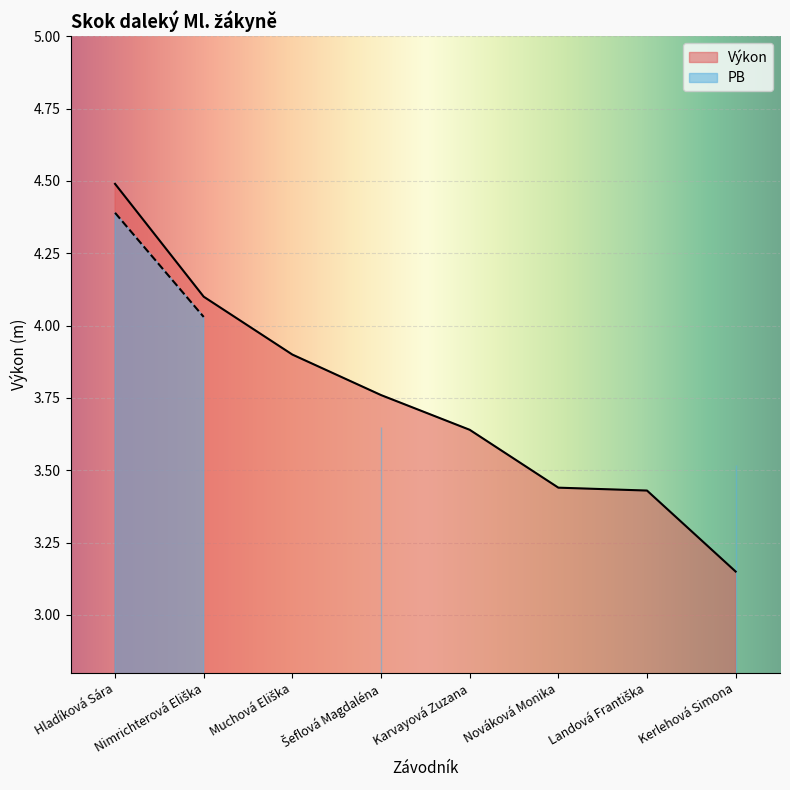

What is the difference between the second highest and second lowest values?

0.7